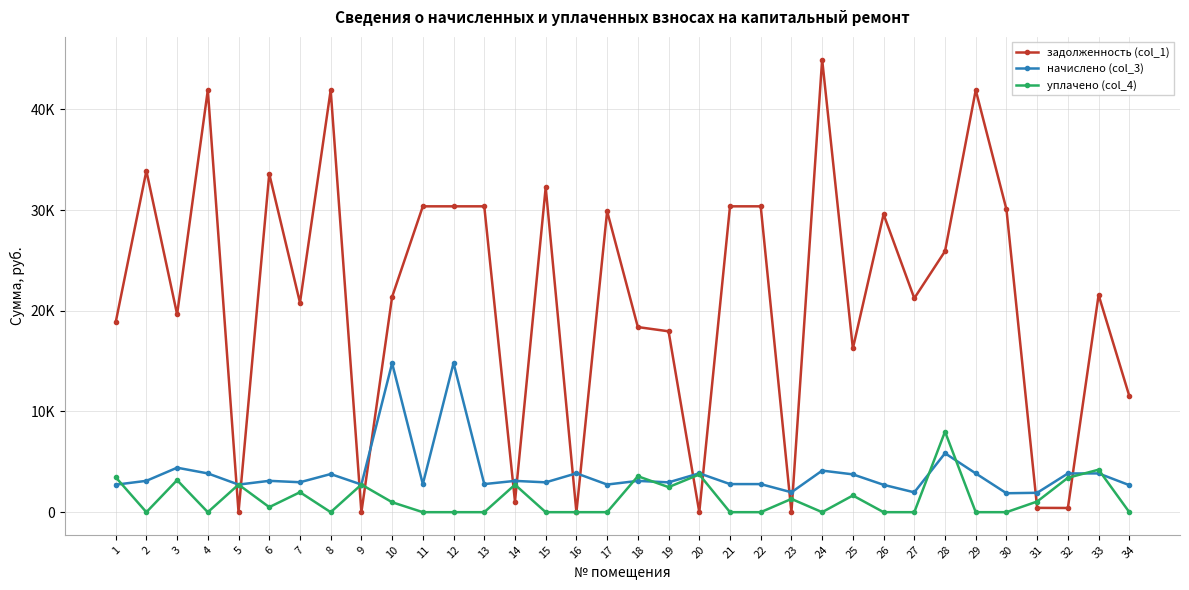

What are all the series names shown in the legend?

задолженность (col_1), начислено (col_3), уплачено (col_4)